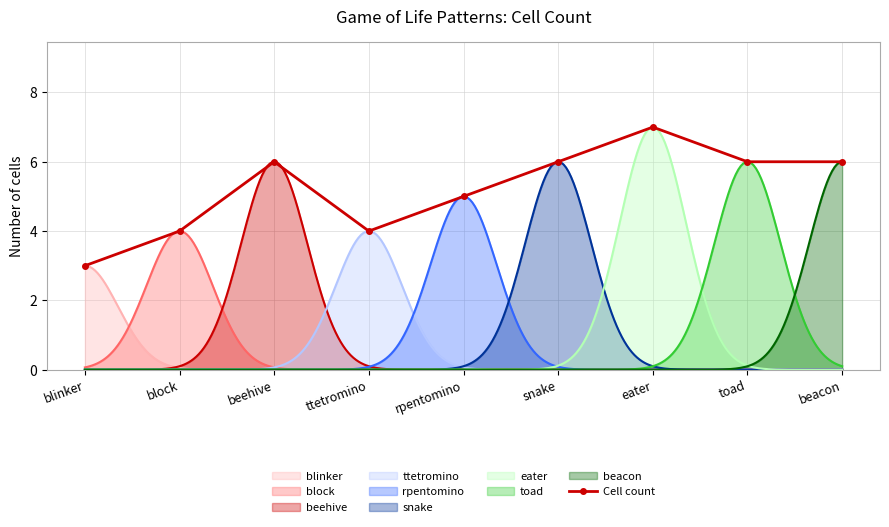

Reading left to right, what are all the values shown in this chart?

blinker=3	block=4	beehive=6	ttetromino=4	rpentomino=5	snake=6	eater=7	toad=6	beacon=6